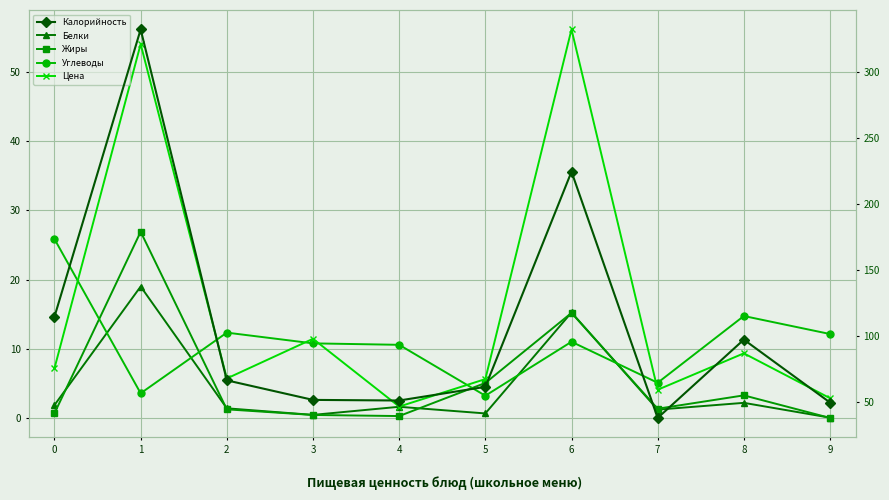

Reading right to left, list all the values displayed in this chart.

Белки: 0.1	2.2	1.2	15.2	0.7	1.6	0.5	1.4	19.0	1.9
Жиры: 0.0	3.3	1.3	15.2	5.1	0.3	0.4	1.2	26.9	0.7
Углеводы: 12.1	14.7	5.1	11.0	3.2	10.6	10.8	12.3	3.6	25.8
Цена: 2.9	9.3	4.1	56.1	5.6	1.6	11.4	5.7	54.0	7.2
Калорийность: 49.7	97.4	38.0	224.6	61.6	51.2	51.7	66.5	332.4	114.8